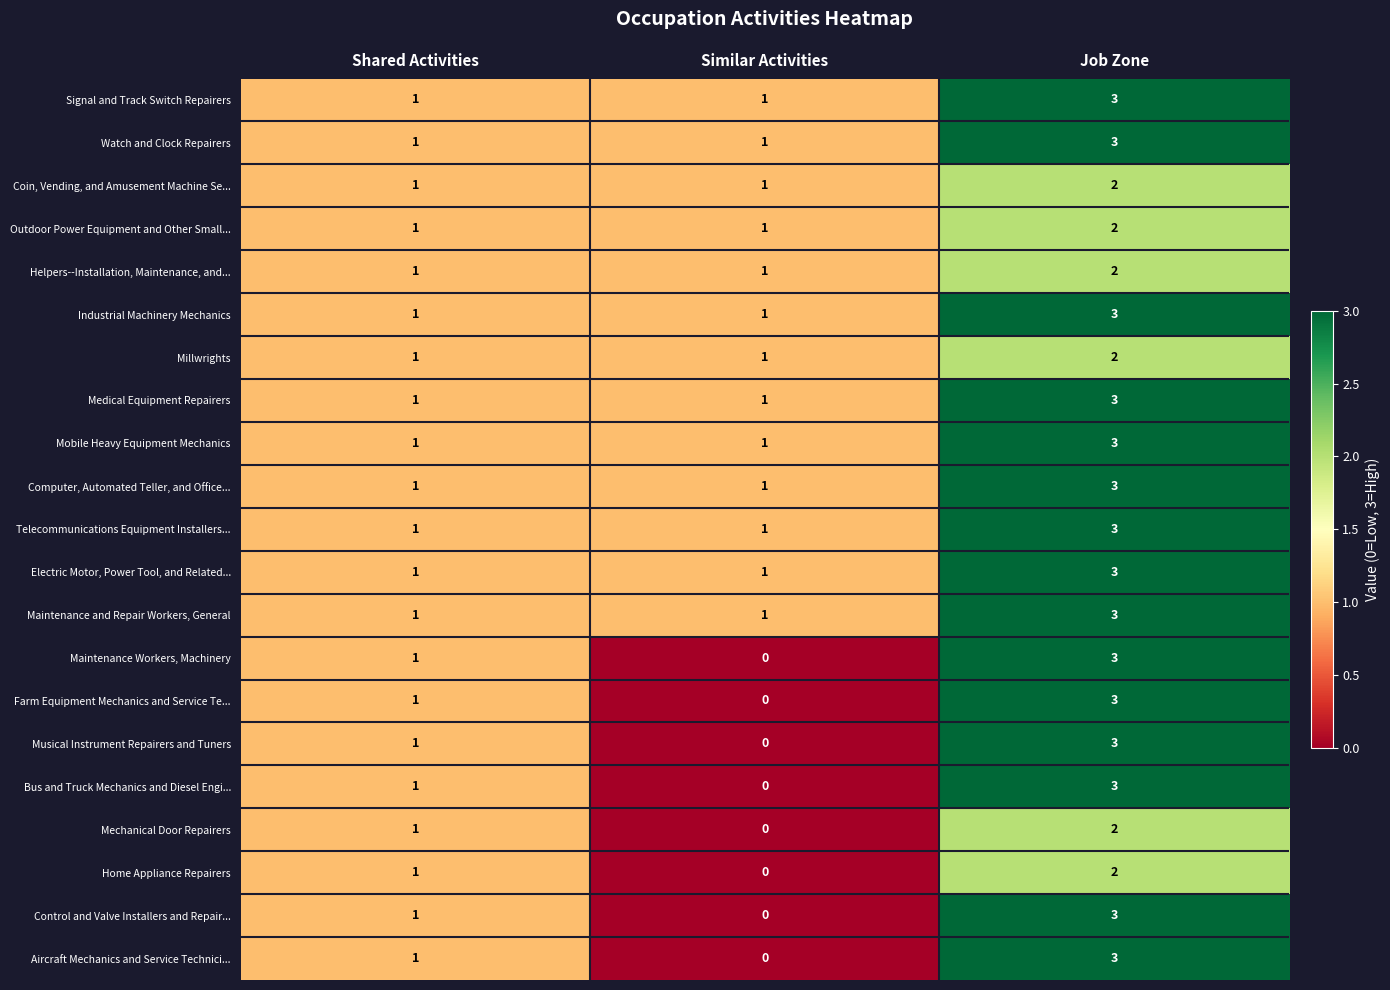

What is the approximate value of Farm Equipment Mechanics and Service Te... at Job Zone?

3